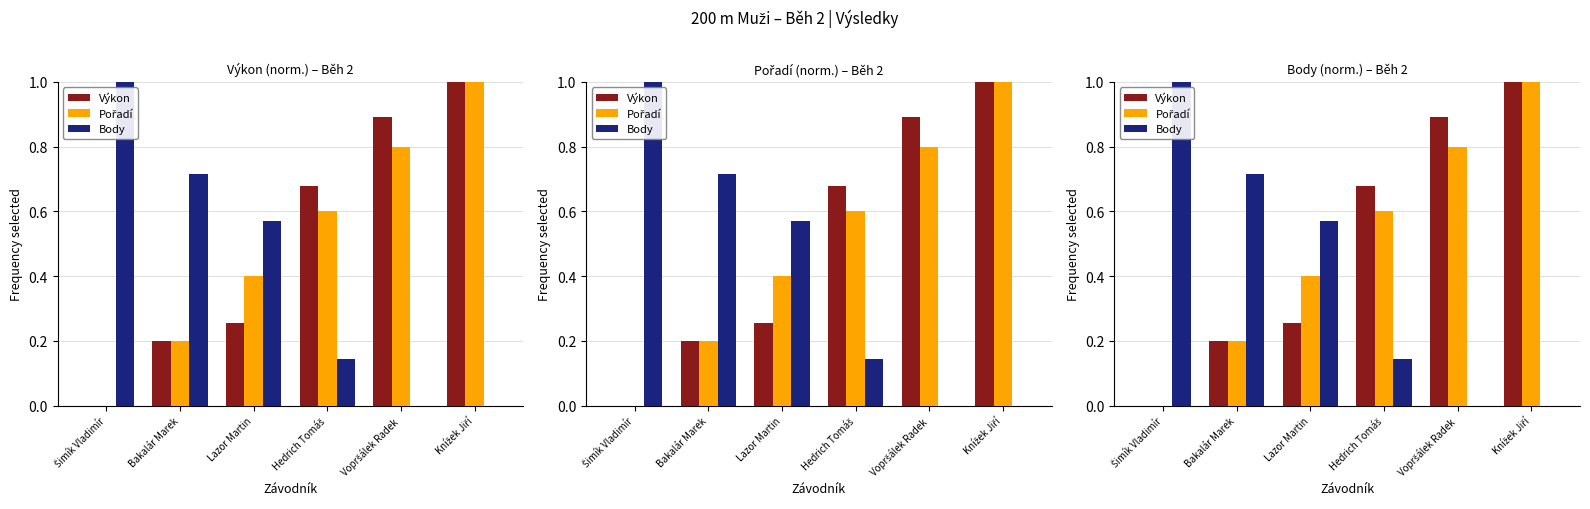

Which label corresponds to the largest value in the chart?

Knížek Jiří